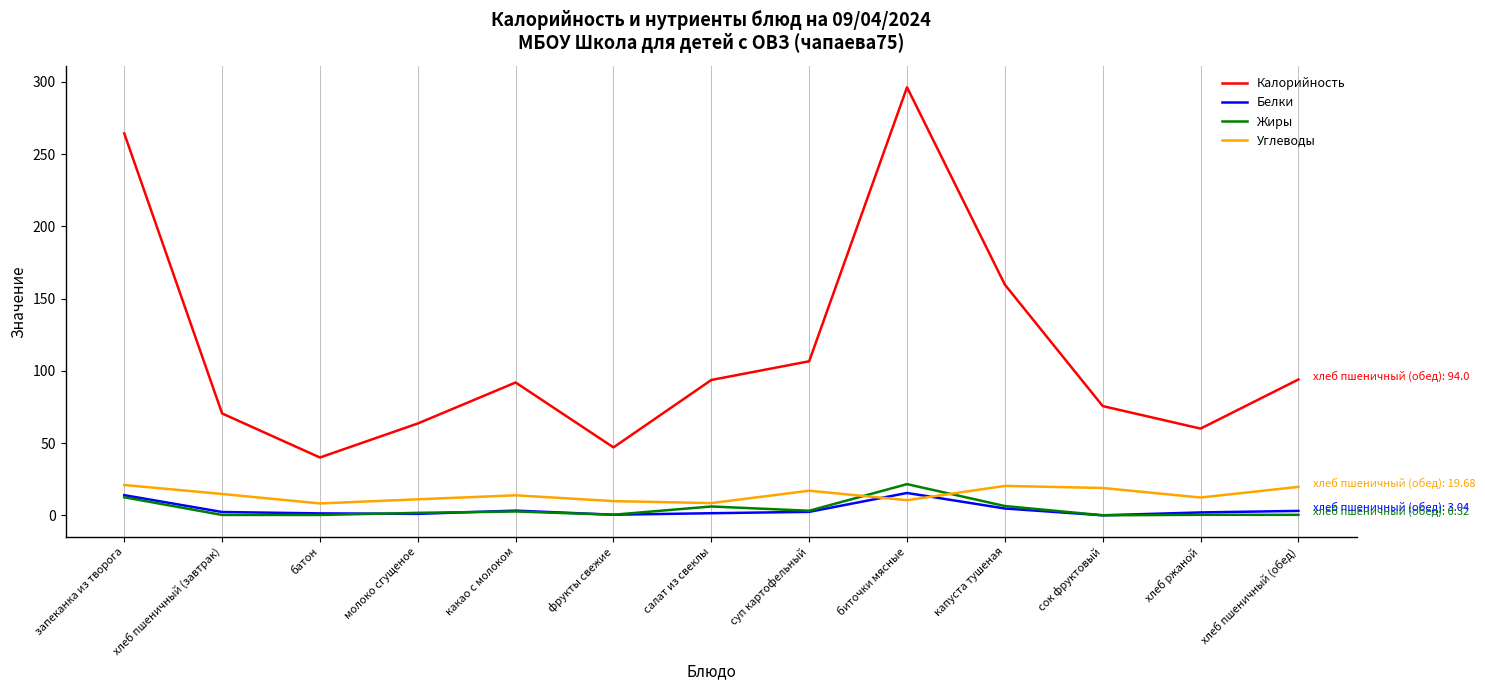

Is it true that Жиры equals 2.6 at какао с молоком?

True